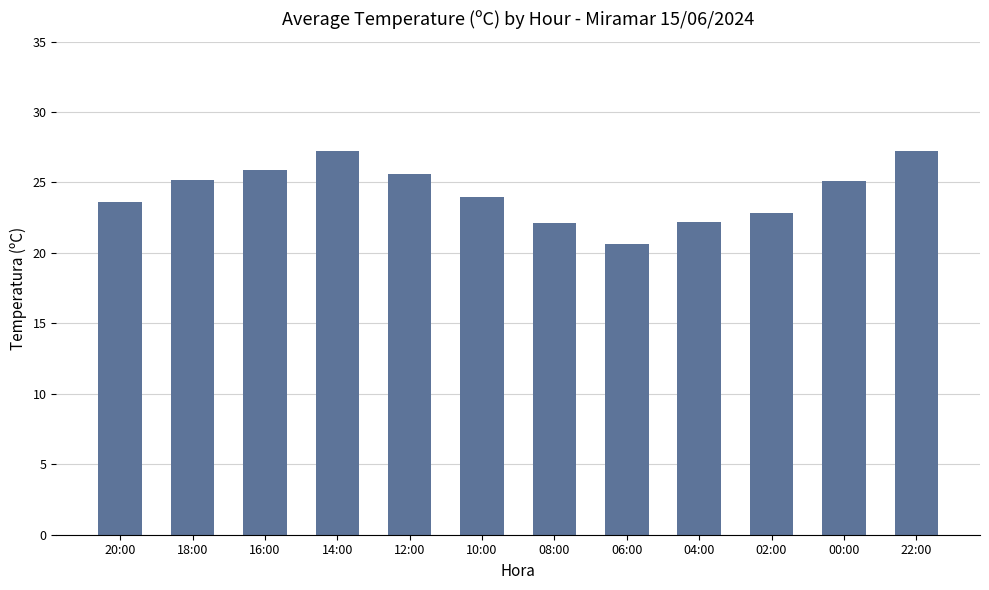

What position from the right is 02:00?

3